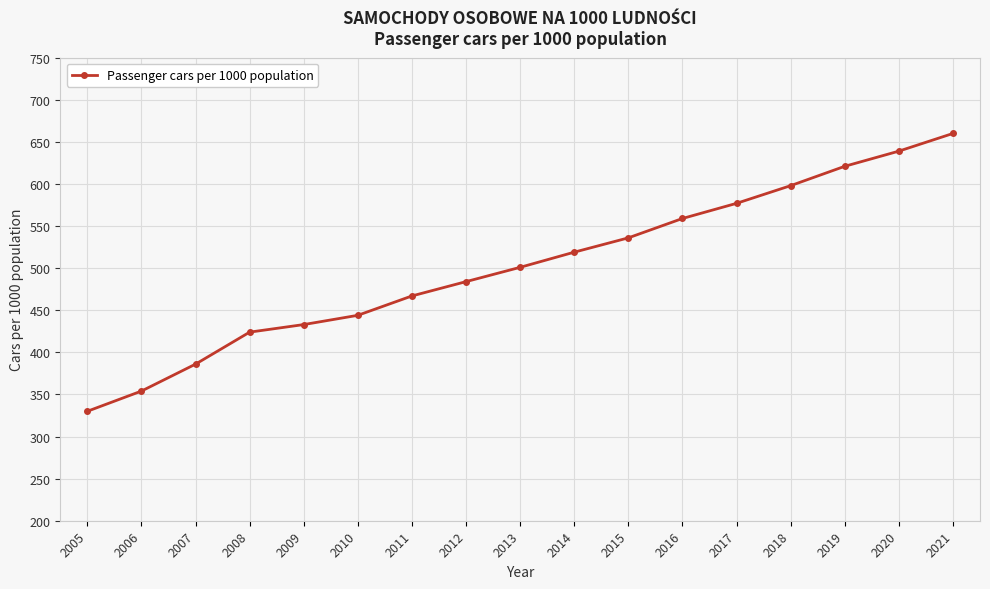

List the labels in order of value, smallest first.

2005, 2006, 2007, 2008, 2009, 2010, 2011, 2012, 2013, 2014, 2015, 2016, 2017, 2018, 2019, 2020, 2021